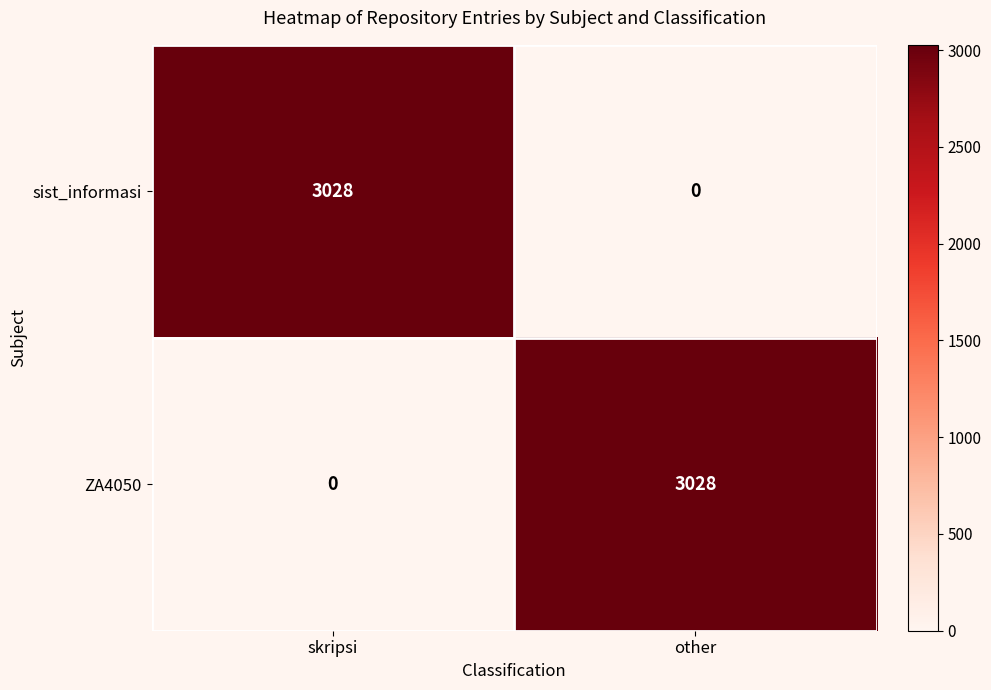

What is the difference between the maximum and minimum values in the ZA4050 series?

3028